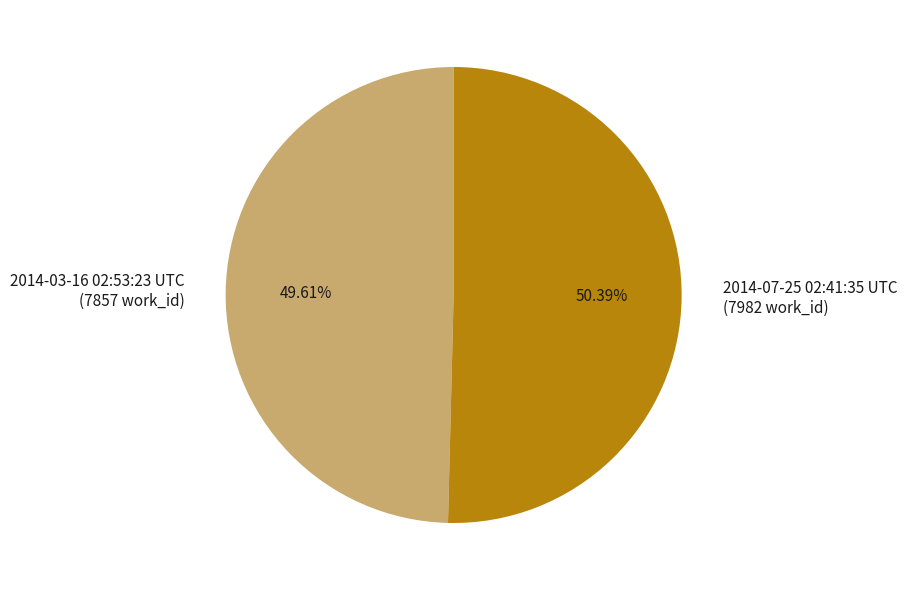

Which has a higher value, 2014-03-16 02:53:23 UTC or 2014-07-25 02:41:35 UTC?

2014-07-25 02:41:35 UTC